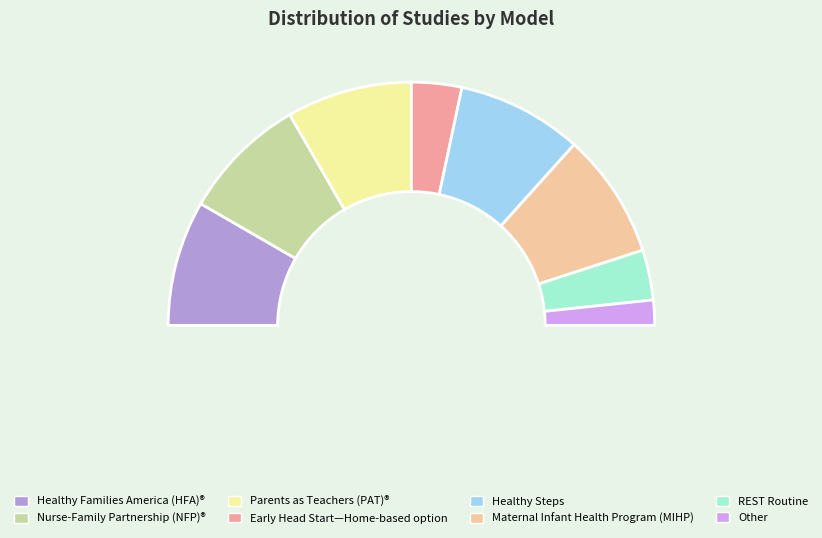

Which has a higher value, Parents as Teachers (PAT)® or Other?

Parents as Teachers (PAT)®